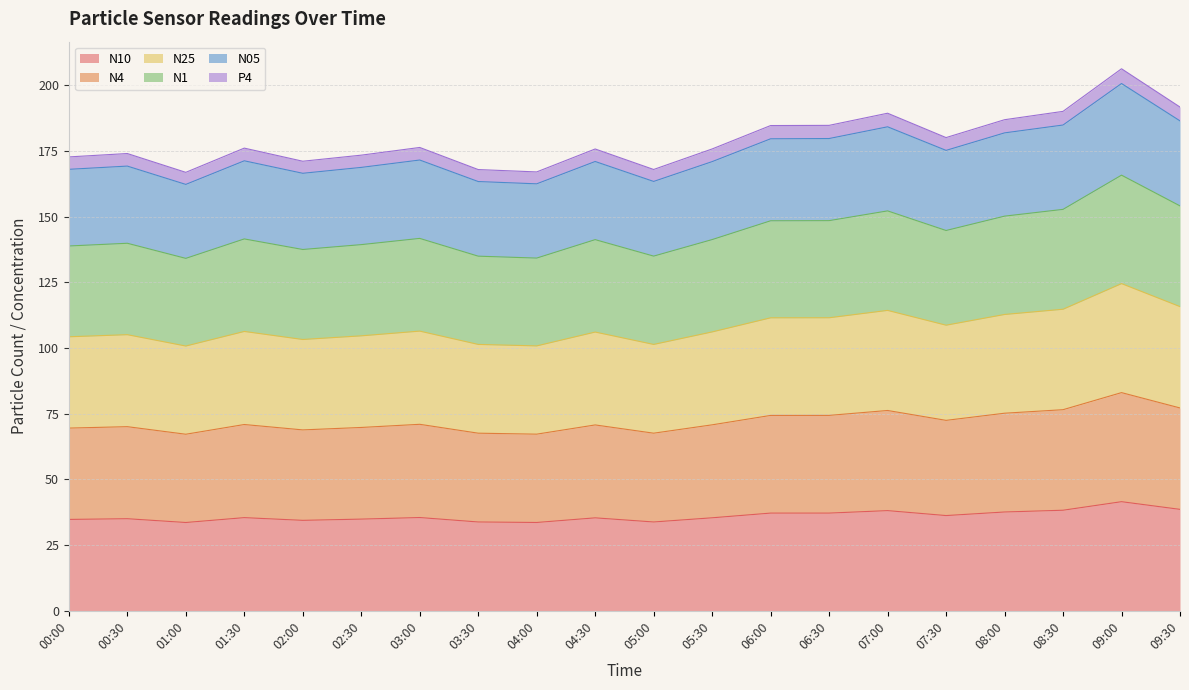

Does the chart display data point markers on the line(s)?

No